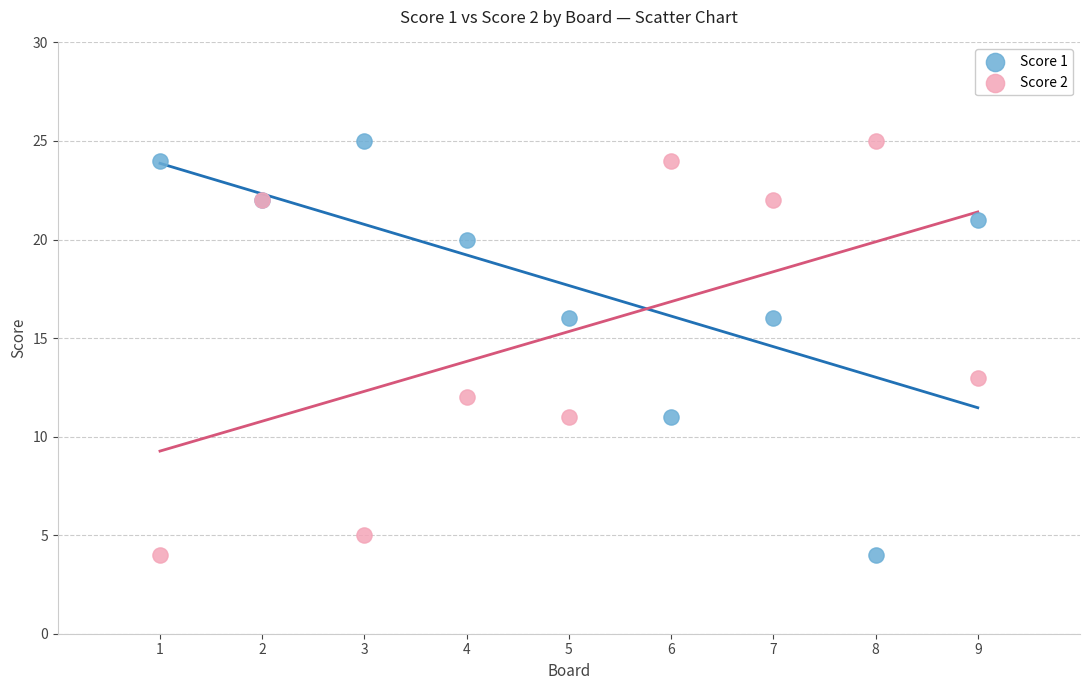

What is the X range (max minus min) for the scatter plot?

8